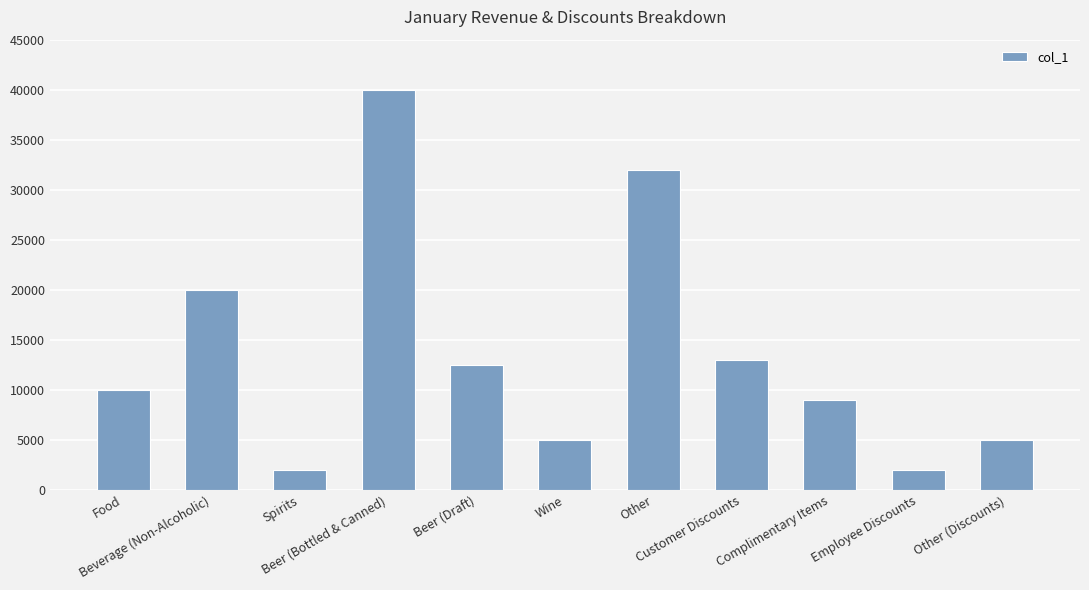

Reading right to left, extract all data points from this chart.

Other (Discounts)=5000	Employee Discounts=2000	Complimentary Items=9000	Customer Discounts=13000	Other=32000	Wine=5000	Beer (Draft)=12500	Beer (Bottled & Canned)=40000	Spirits=2000	Beverage (Non-Alcoholic)=20000	Food=10000